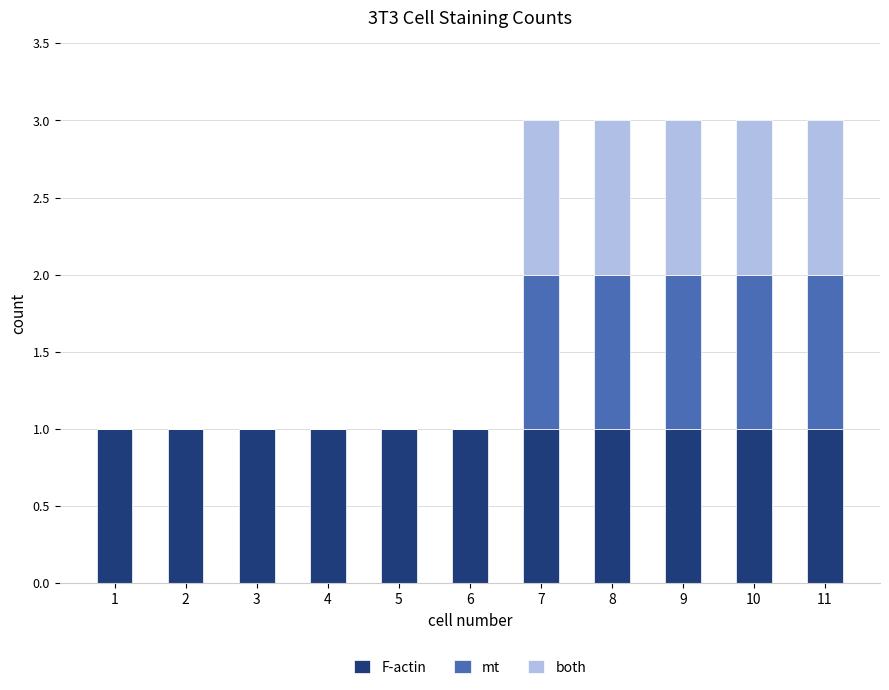

Between 3 and 10, which is larger?

3